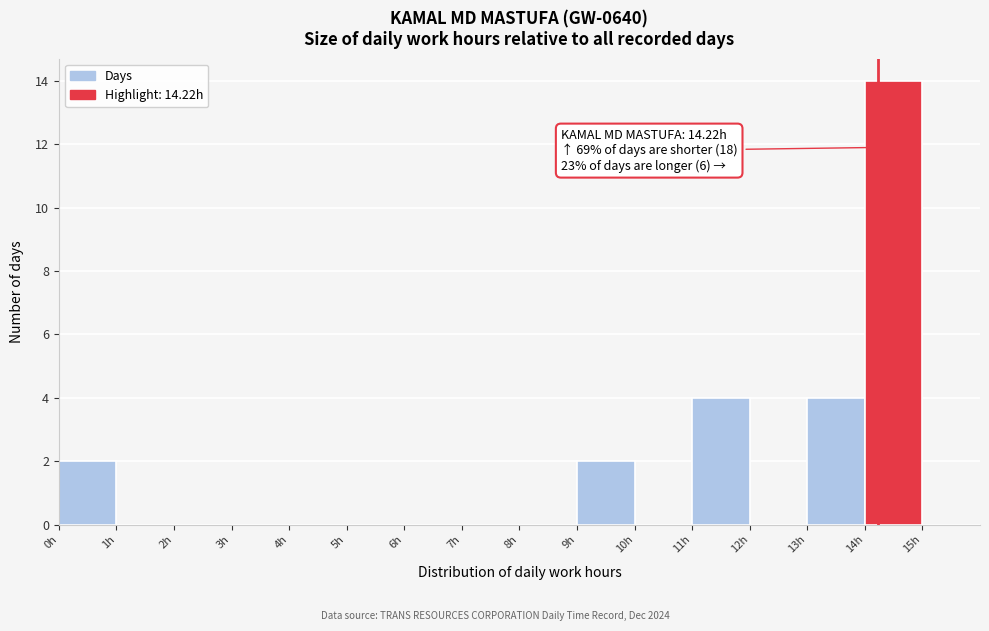

Which range on the x-axis has the tallest bar?

14 to 15